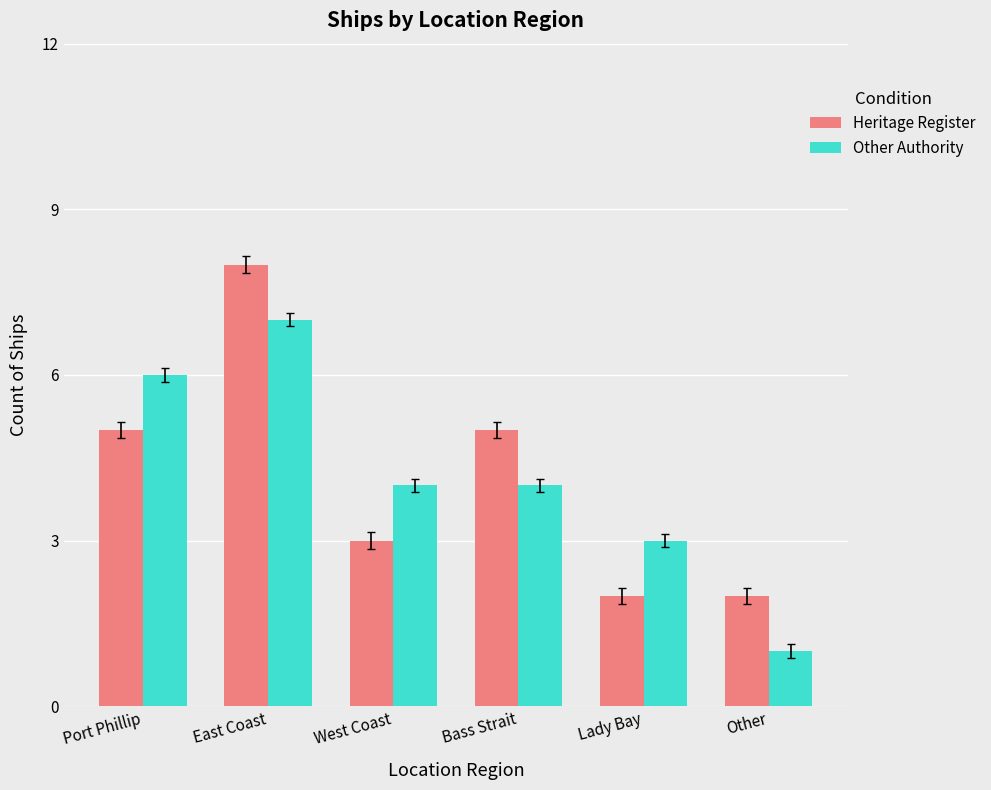

How many Other Authority values are between 3 and 6?

4